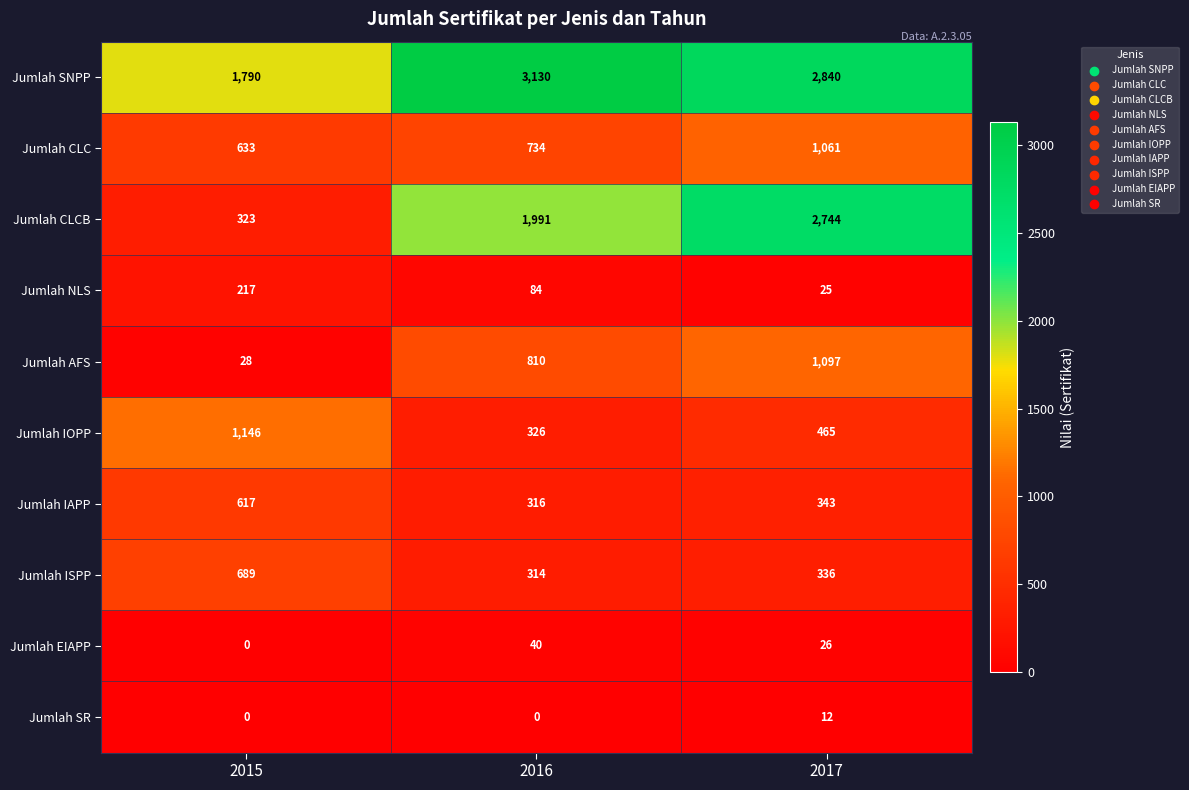

Count the Jumlah SR values in the range 0 to 12.

3